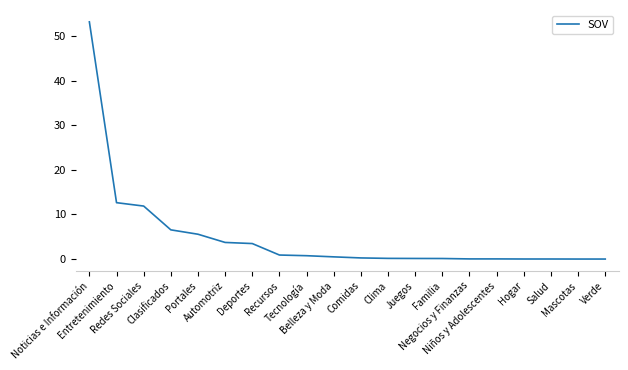

What is the difference between the maximum and minimum values?

53.1